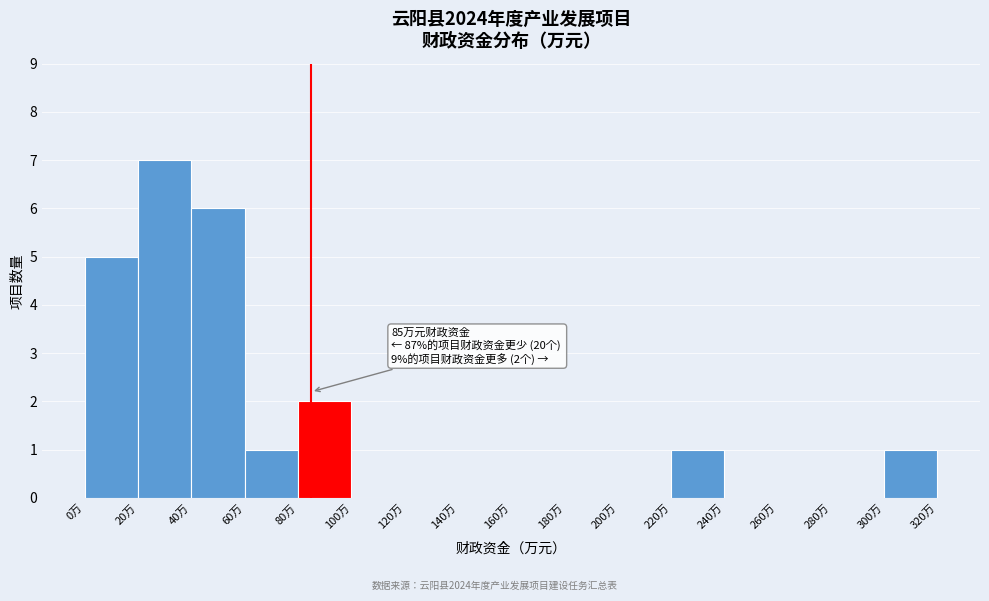

Over which range of the x-axis is the bar tallest?

20 to 40